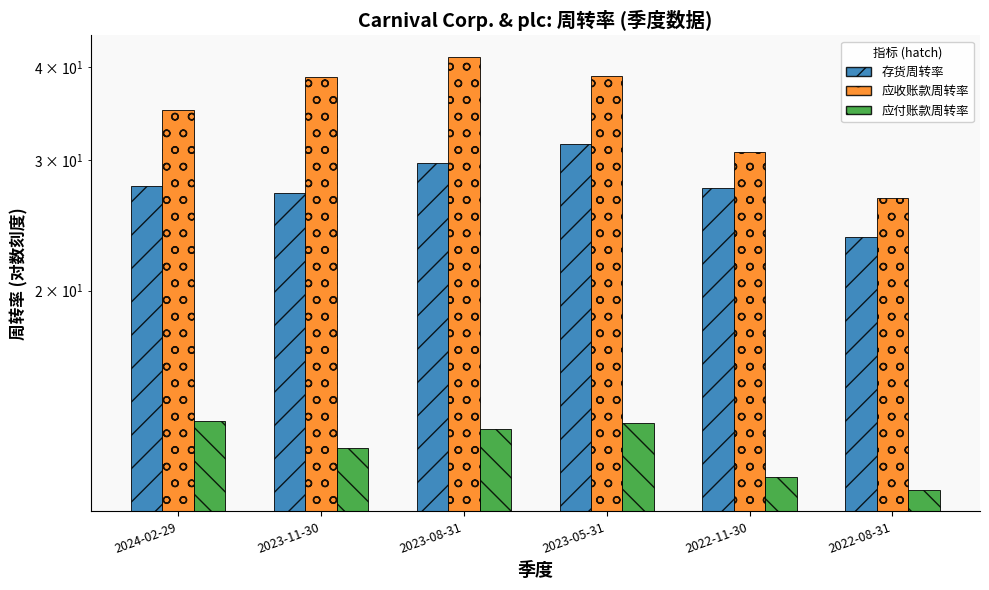

Rank the categories by 存货周转率 value from highest to lowest.

2023-05-31, 2023-08-31, 2024-02-29, 2022-11-30, 2023-11-30, 2022-08-31